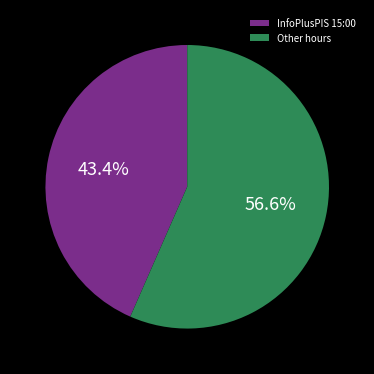

Which has a higher value, Other hours or InfoPlusPIS 15:00?

Other hours